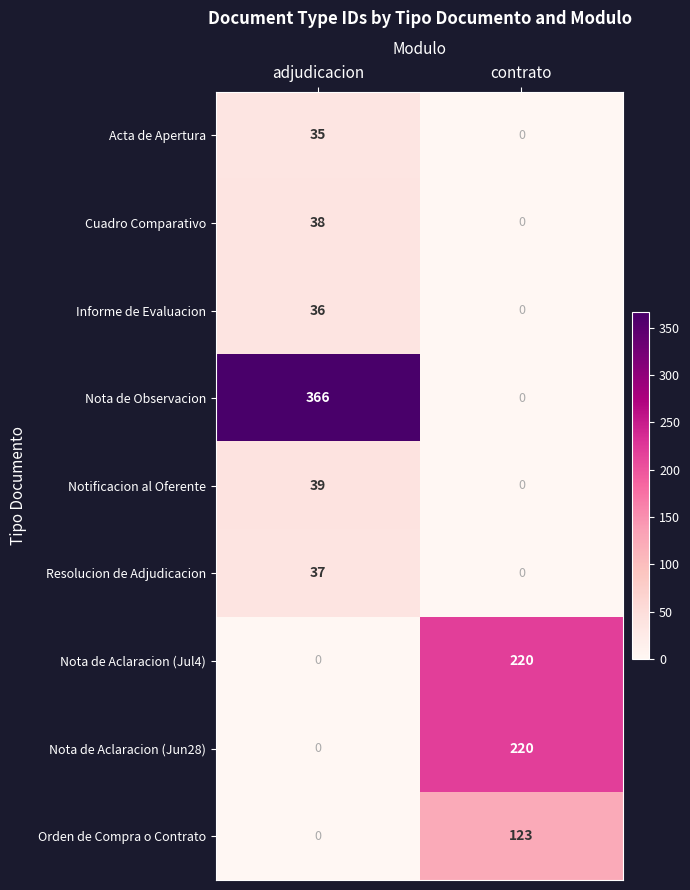

What is the approximate value of Informe de Evaluacion at adjudicacion, to the nearest 5?

35